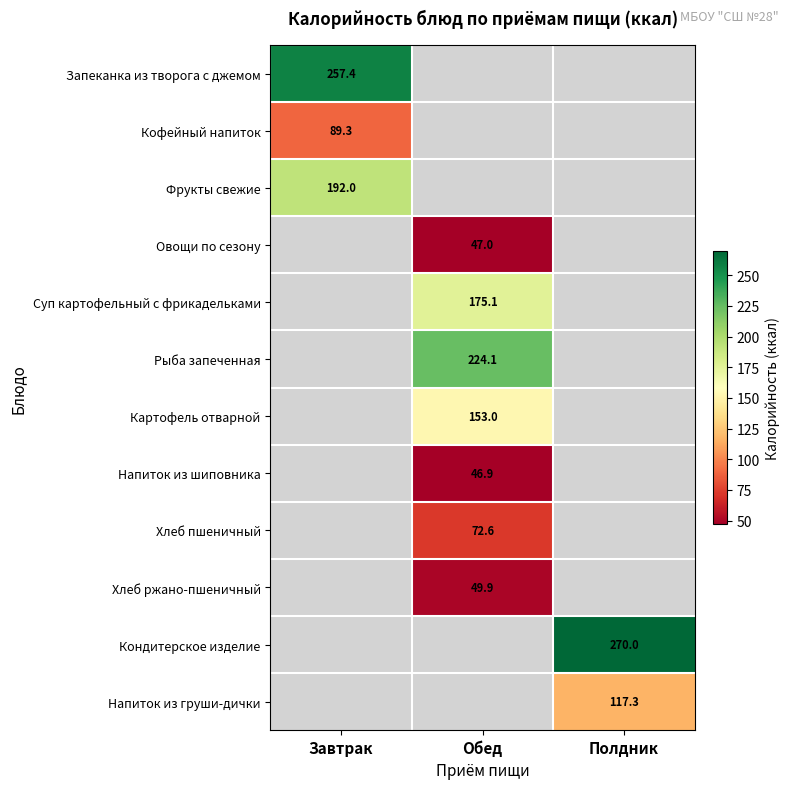

What is the minimum value shown in the chart?

46.9